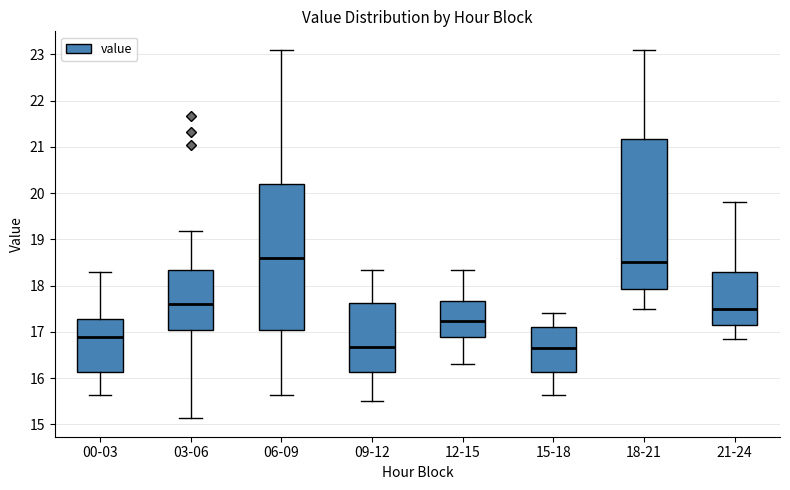

Where does the lower whisker of the box for 00-03 end on the y-axis? The values are not printed on the chart, so give them approximately, as read against the axis.

15.6